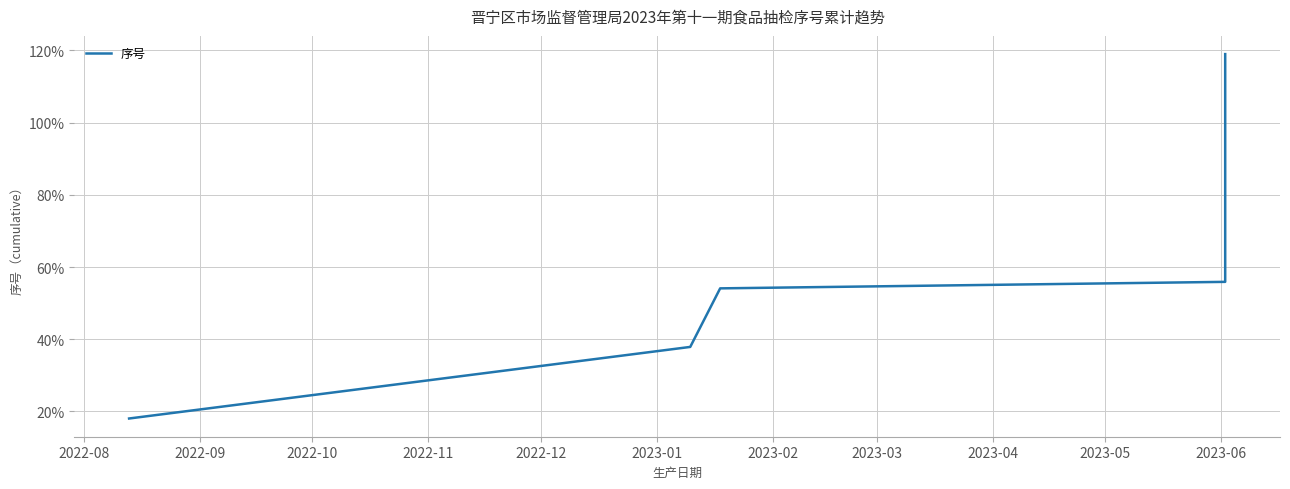

At which category does the chart reach its minimum across all series?

2022-08